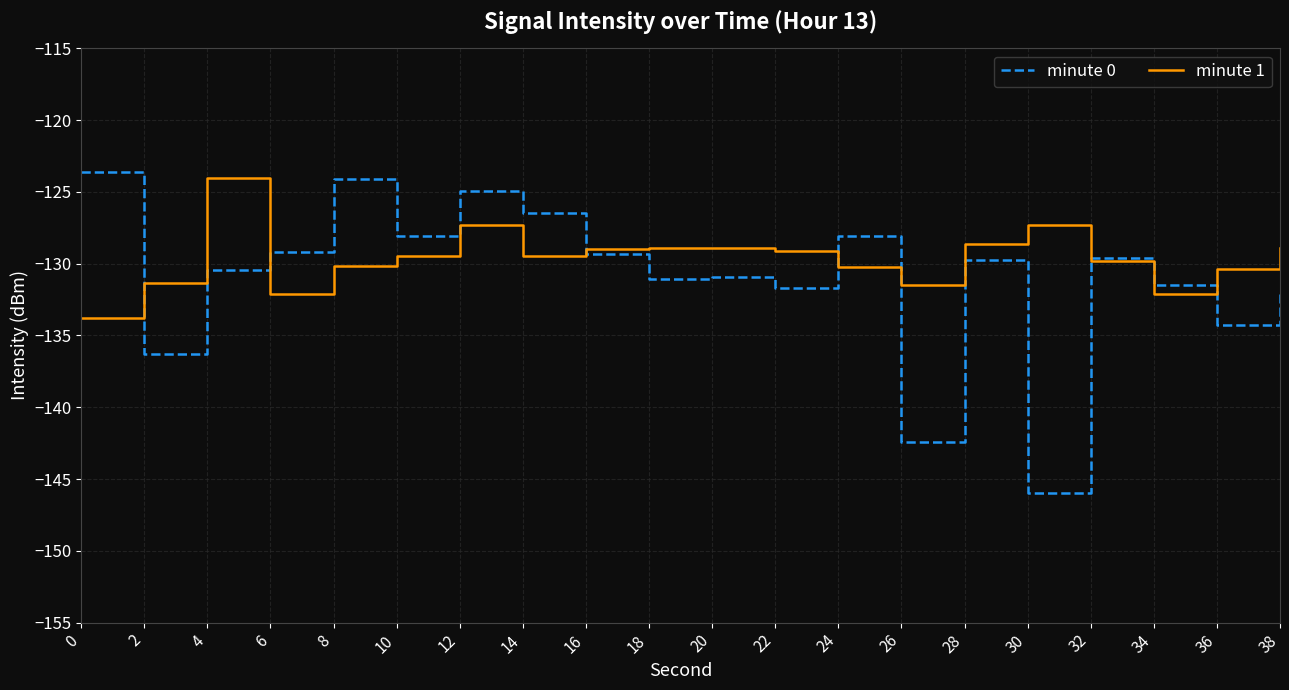

What are all the series names shown in the legend?

minute 0, minute 1